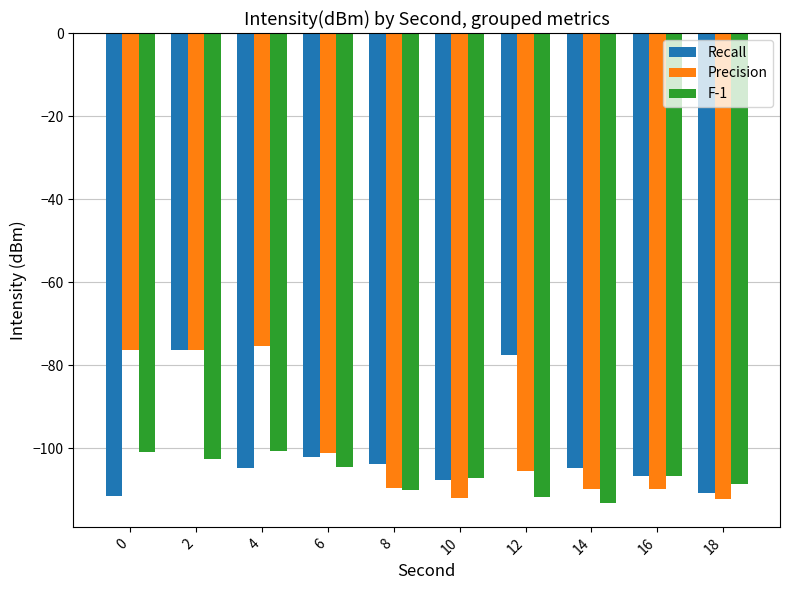

List the series in order of their overall mean, highest first.

Precision, Recall, F-1